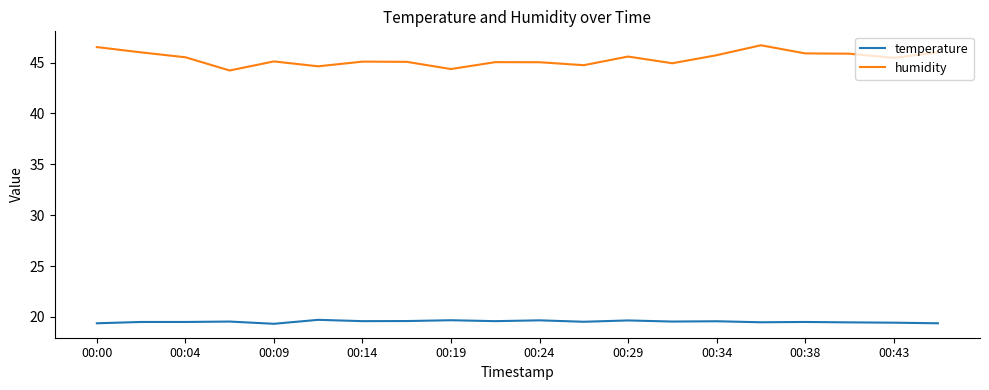

What is the difference between the maximum and minimum values in the humidity series?

2.5